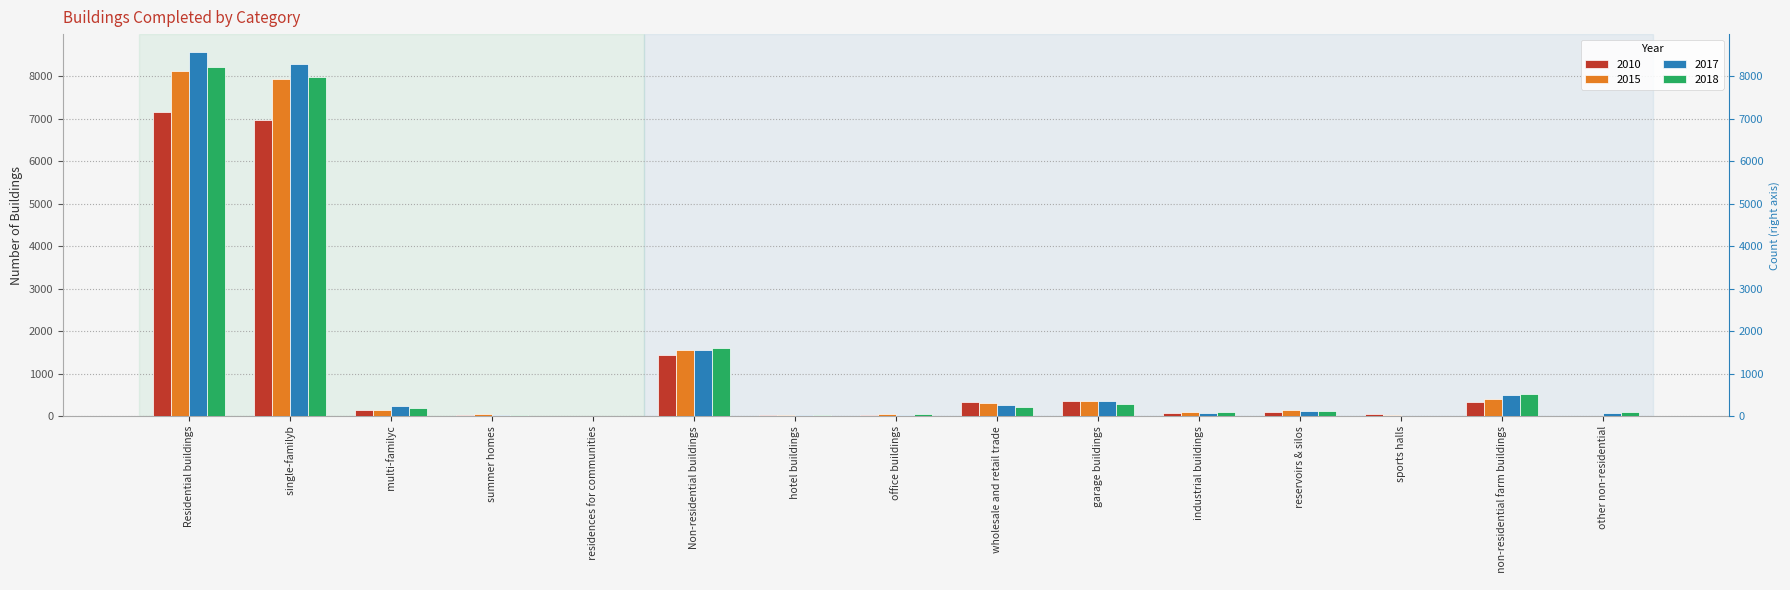

The value of 2015 at    industrial buildings is 92. True or false?

True